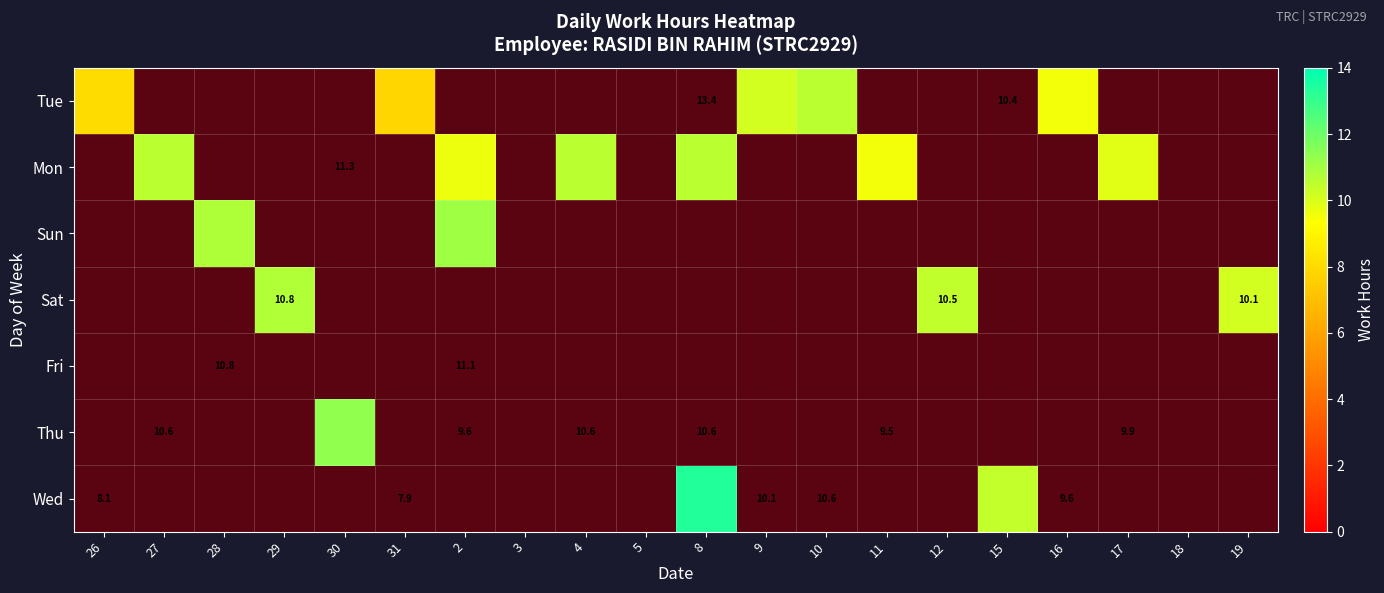

Which series changed the most between 26 and 15?

Wed